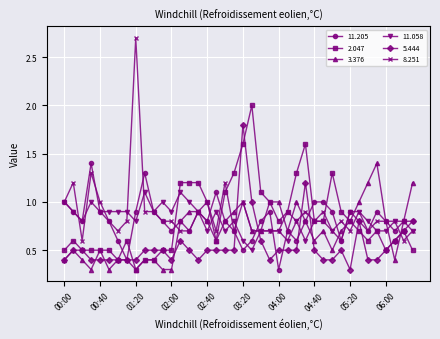

Which series has the widest spread of values?

8.251